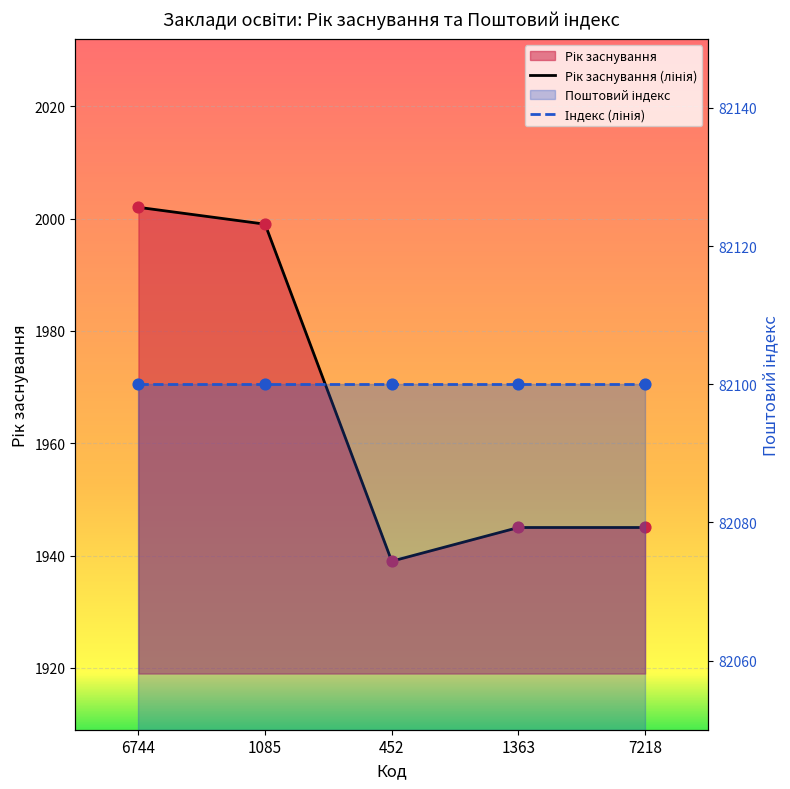

Approximately how many times larger is the value at 452 compared to 1363?

1.0